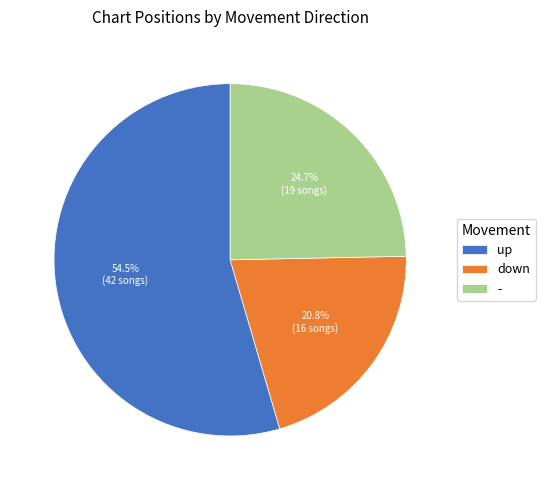

Which category has the biggest portion of the pie?

up